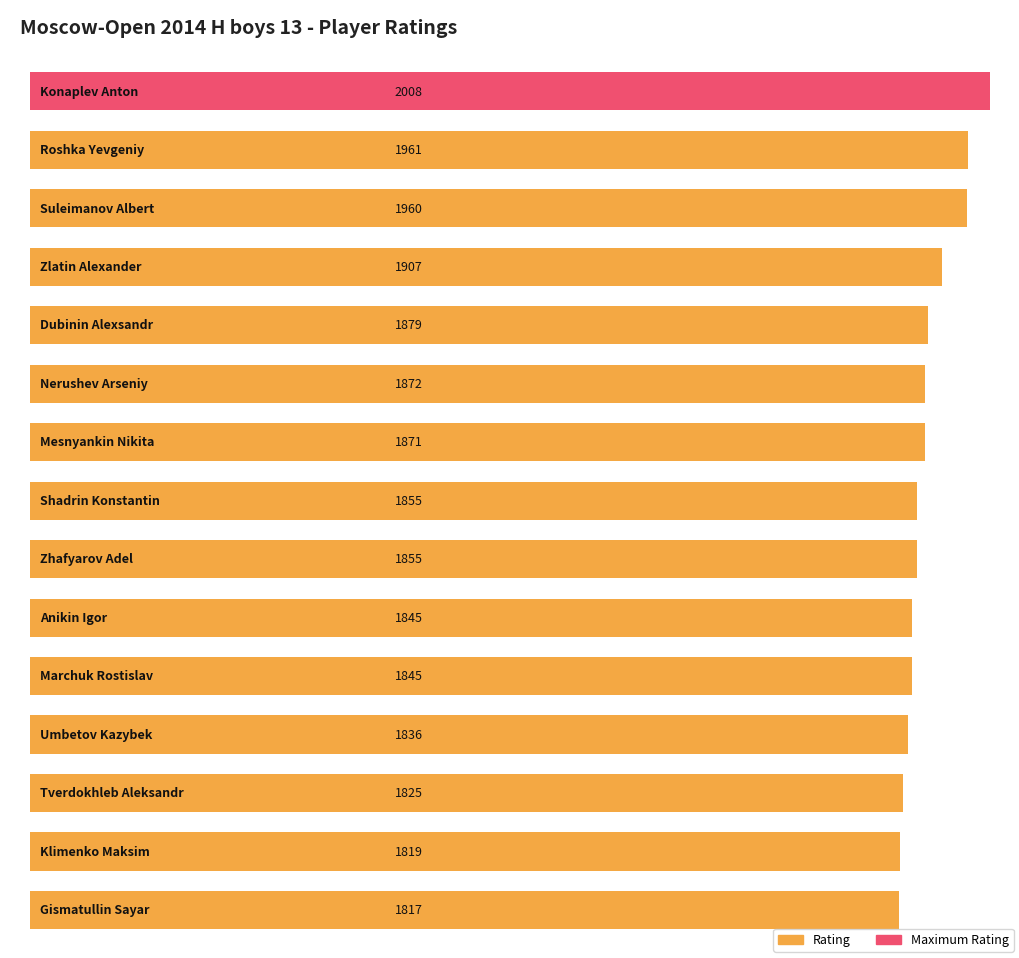

True or false: the data shows 1845 at Anikin Igor.

True